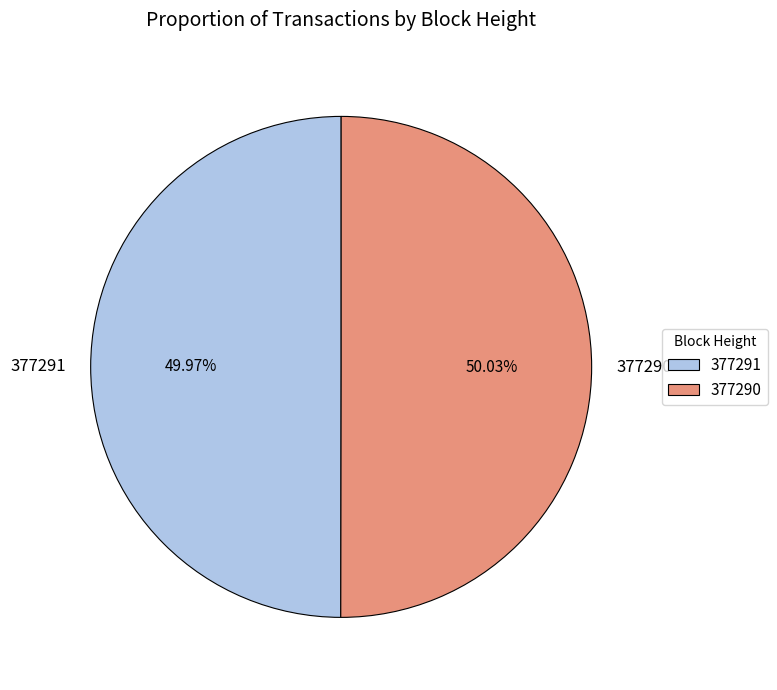

What is the ratio of the value at 377291 to the value at 377290?

1.0